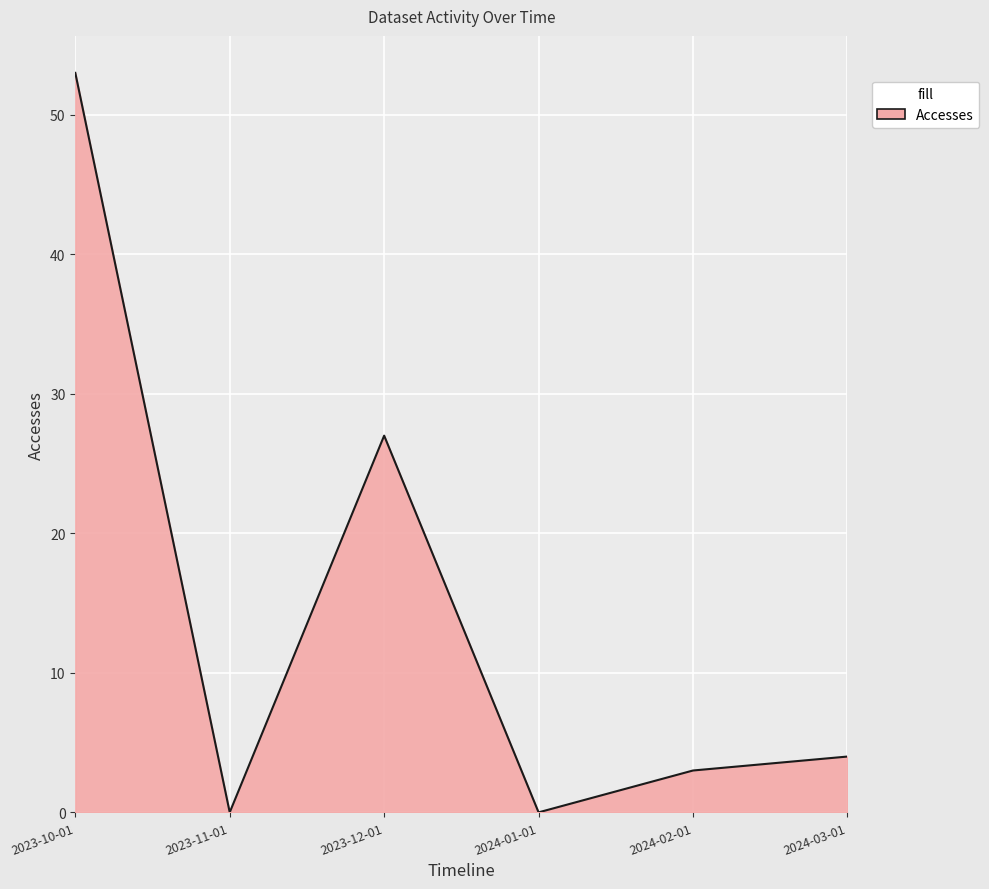

Does the chart display data point markers on the line(s)?

No